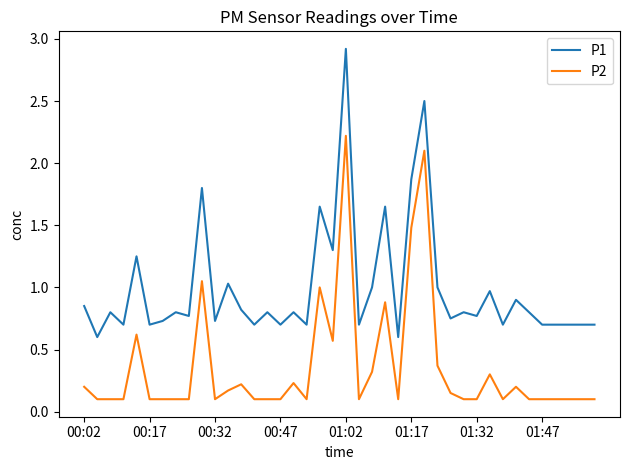

Which series has the largest total across all categories?

P1